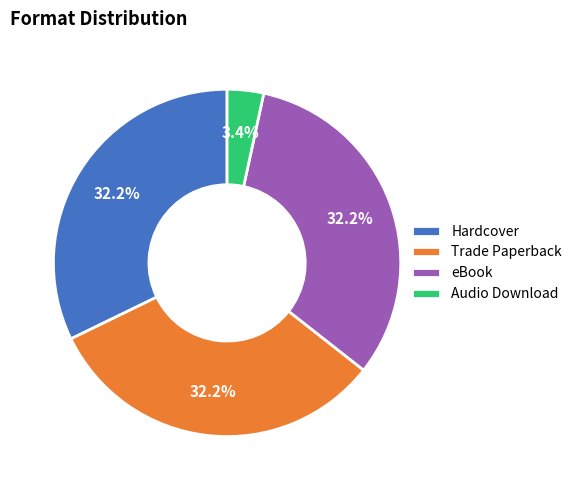

Is there any slice that represents more than half of the pie?

No